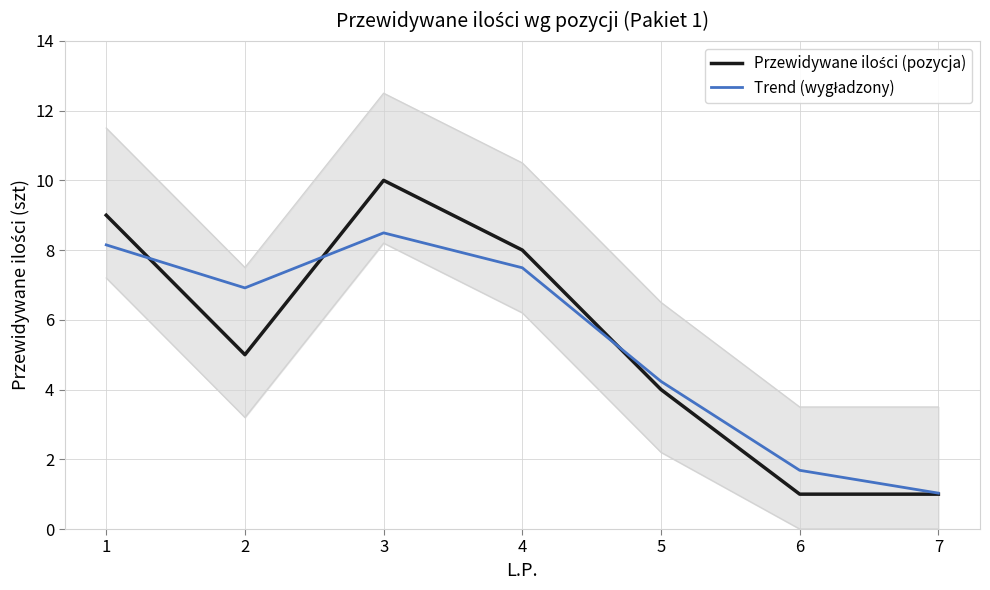

What are all the series names shown in the legend?

Przewidywane ilości (pozycja), Trend (wygładzony)